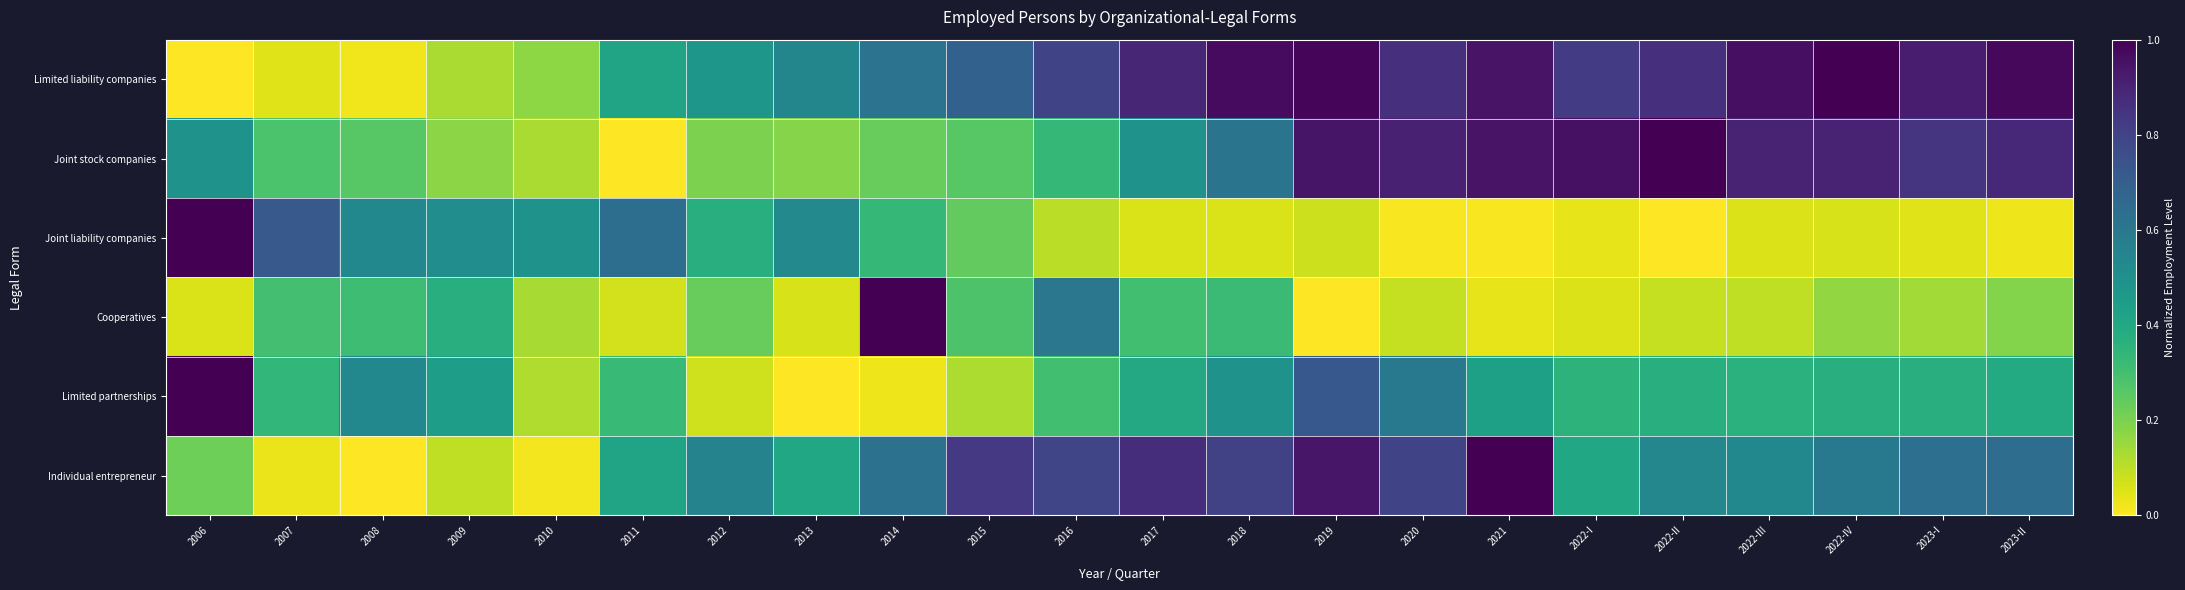

What is the spread (max minus min) of values at 2022-III?

0.9